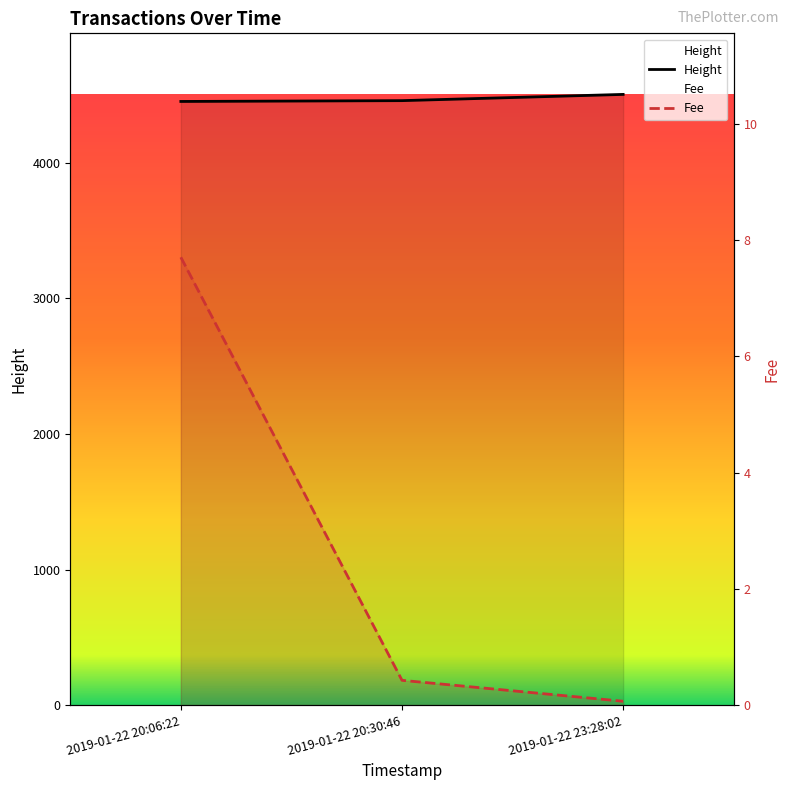

What is the sum of all Fee values?

8.2